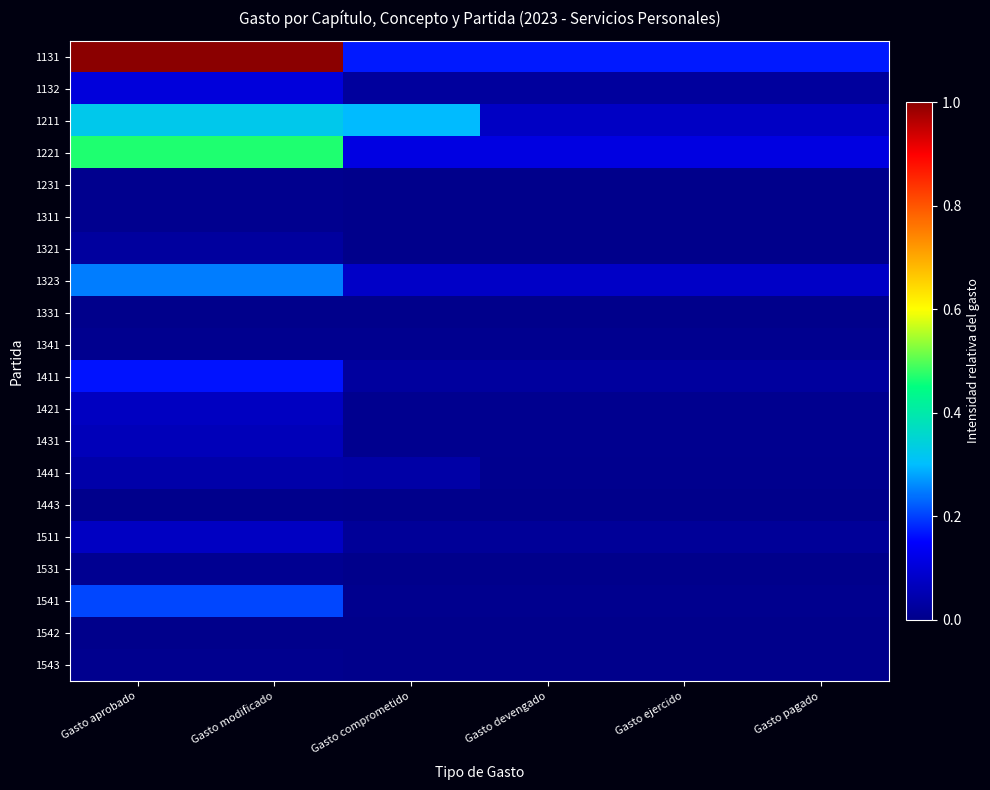

How many series are shown in this chart?

20